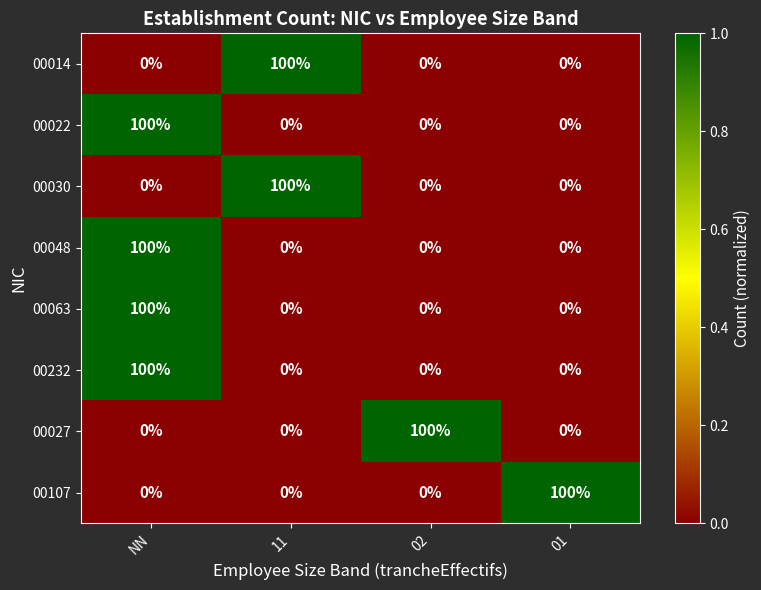

The value of 00030 at 01 is 0. True or false?

True